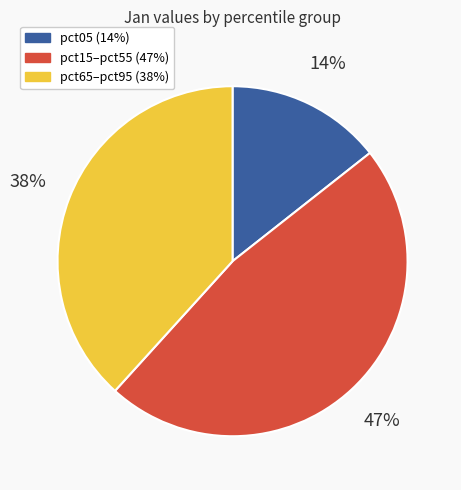

To the nearest percent, what is the average slice percentage?

33%